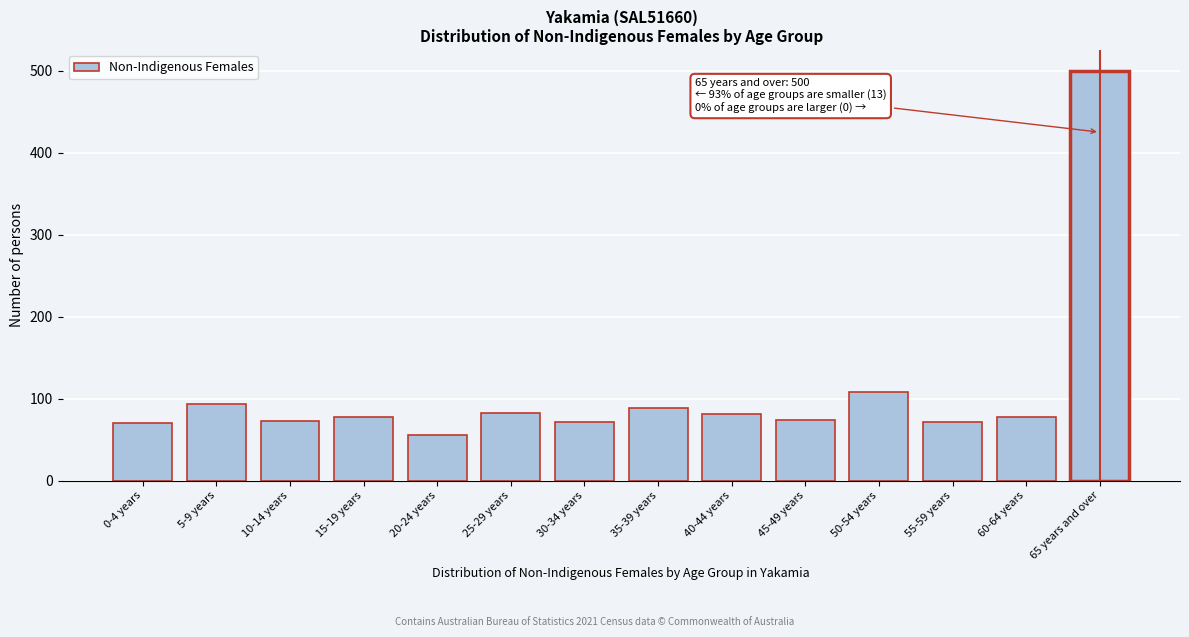

At which category does the chart reach its peak across all series?

65 years and over